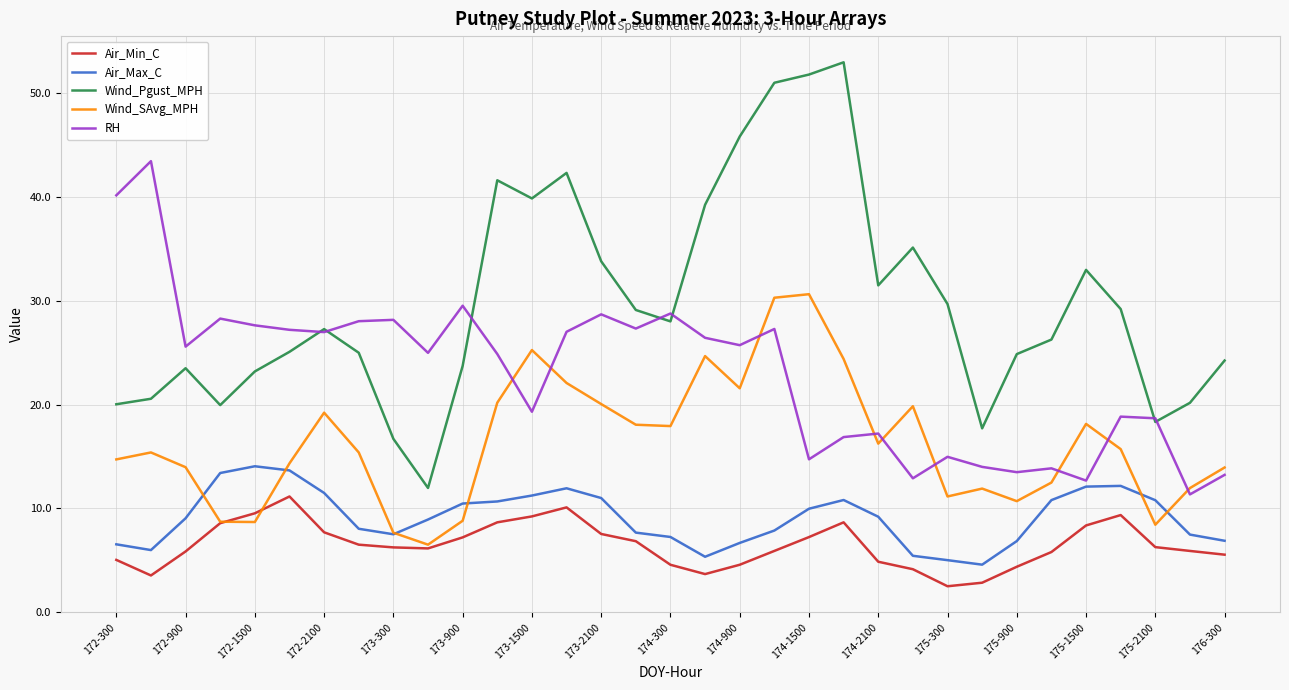

Which series has the largest total across all categories?

Wind_Pgust_MPH